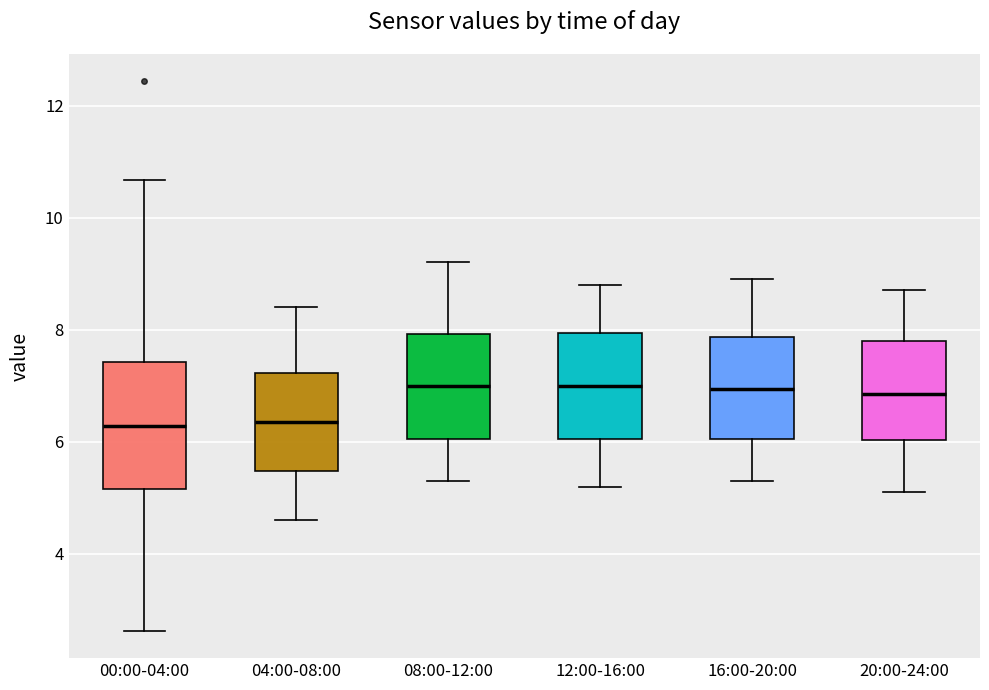

Reading left to right, transcribe this box plot: for each box, give where its median line is, the range the box spans, and where its two whiskers end, as read against the y-axis. The values are not printed on the chart, so give them approximately, as read against the axis.

00:00-04:00: median 6.2, box 5.2 to 7.4, whiskers 2.6 to 10.6
04:00-08:00: median 6.4, box 5.4 to 7.2, whiskers 4.6 to 8.4
08:00-12:00: median 7.0, box 6.0 to 8.0, whiskers 5.4 to 9.2
12:00-16:00: median 7.0, box 6.0 to 8.0, whiskers 5.2 to 8.8
16:00-20:00: median 7.0, box 6.0 to 7.8, whiskers 5.4 to 9.0
20:00-24:00: median 6.8, box 6.0 to 7.8, whiskers 5.2 to 8.8